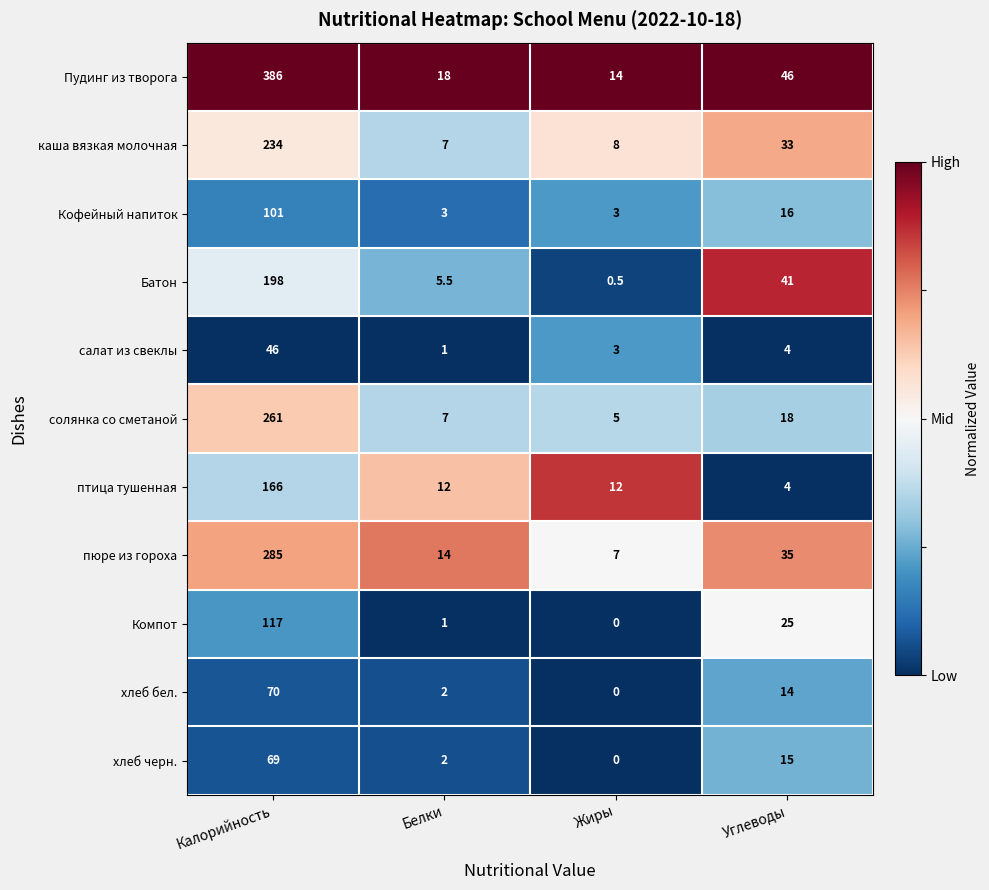

Which series has the widest spread of values?

Пудинг из творога